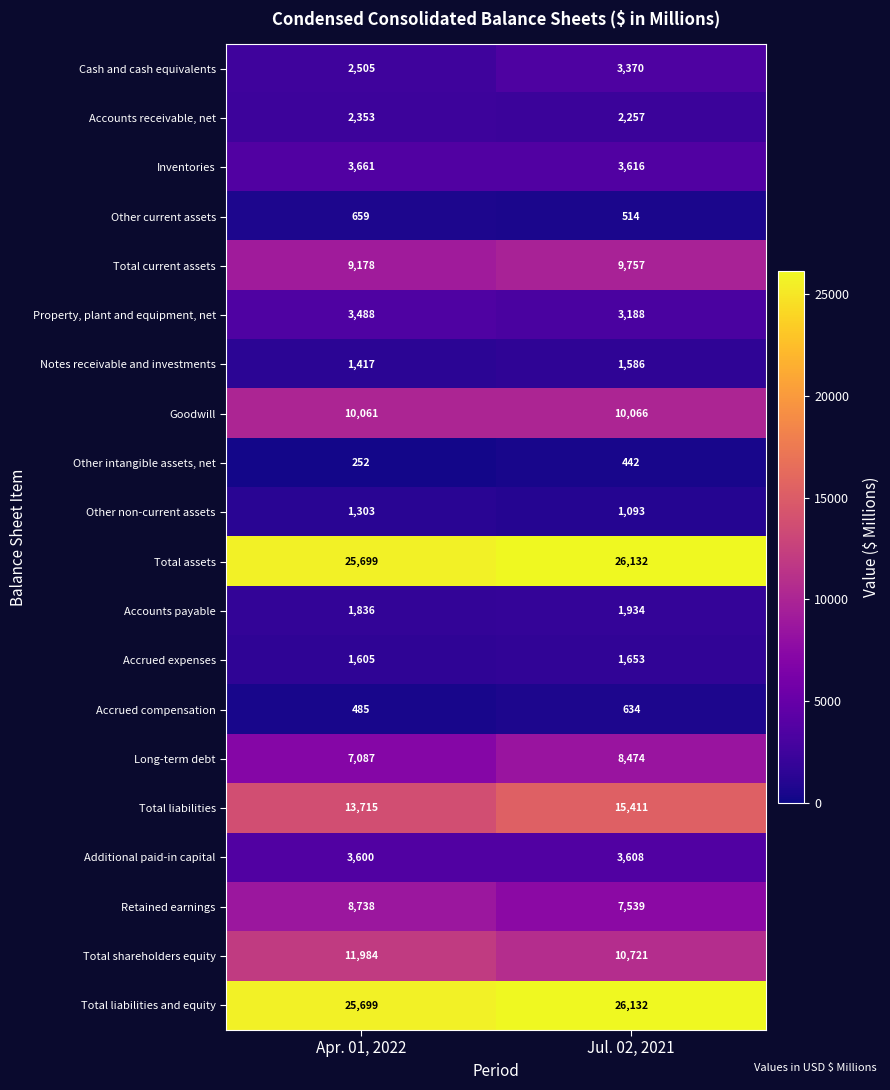

What is the sum of all Total liabilities values?

29126